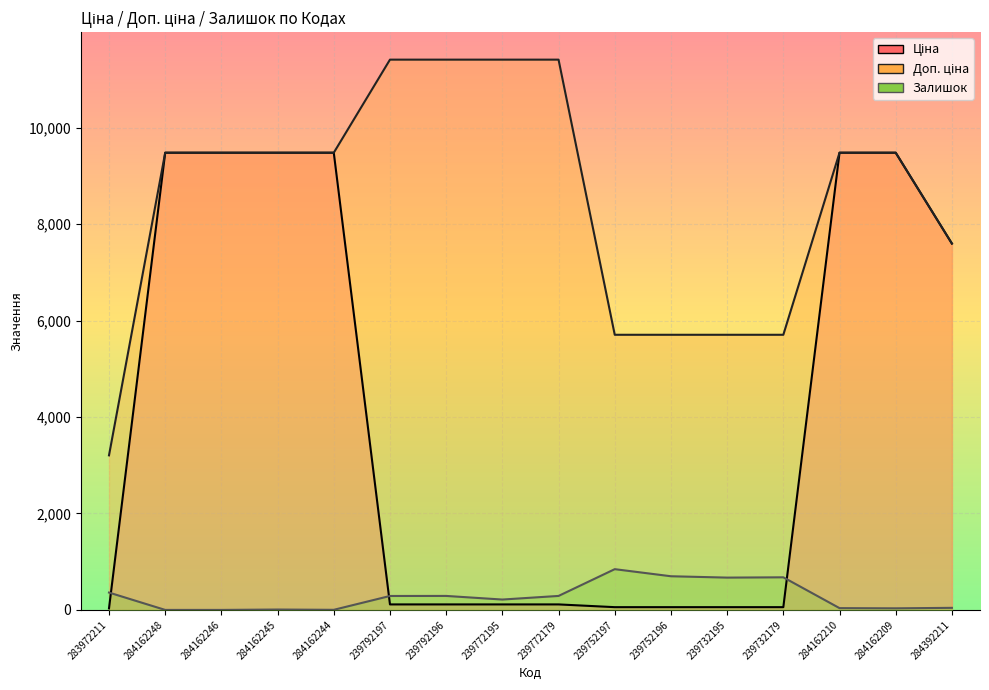

What is the label of the 7th point from the right?

239752197